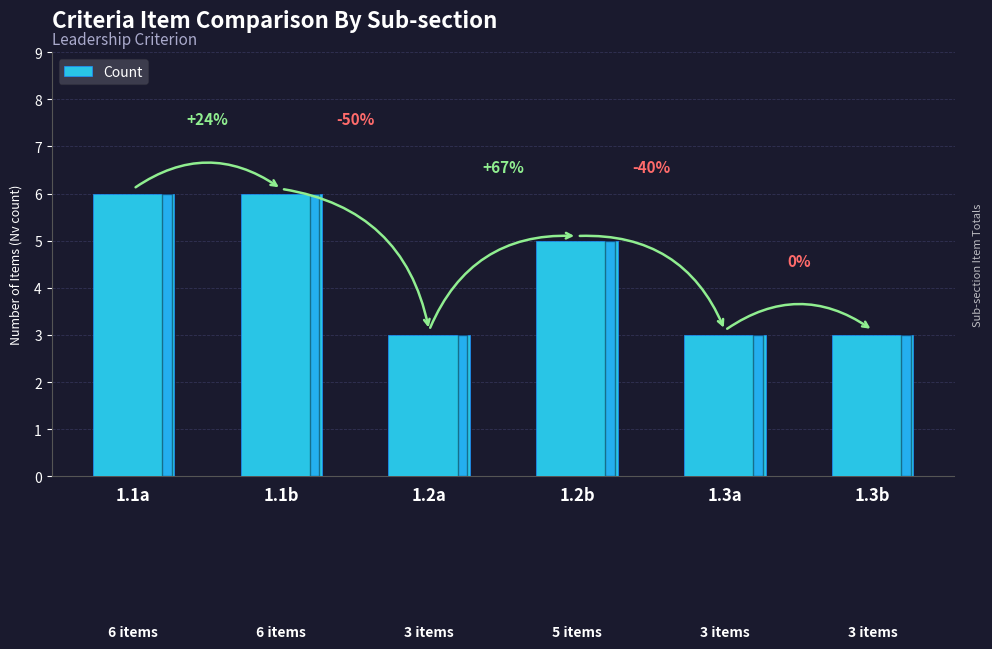

Between 1.2a and 1.2b, which is larger?

1.2b